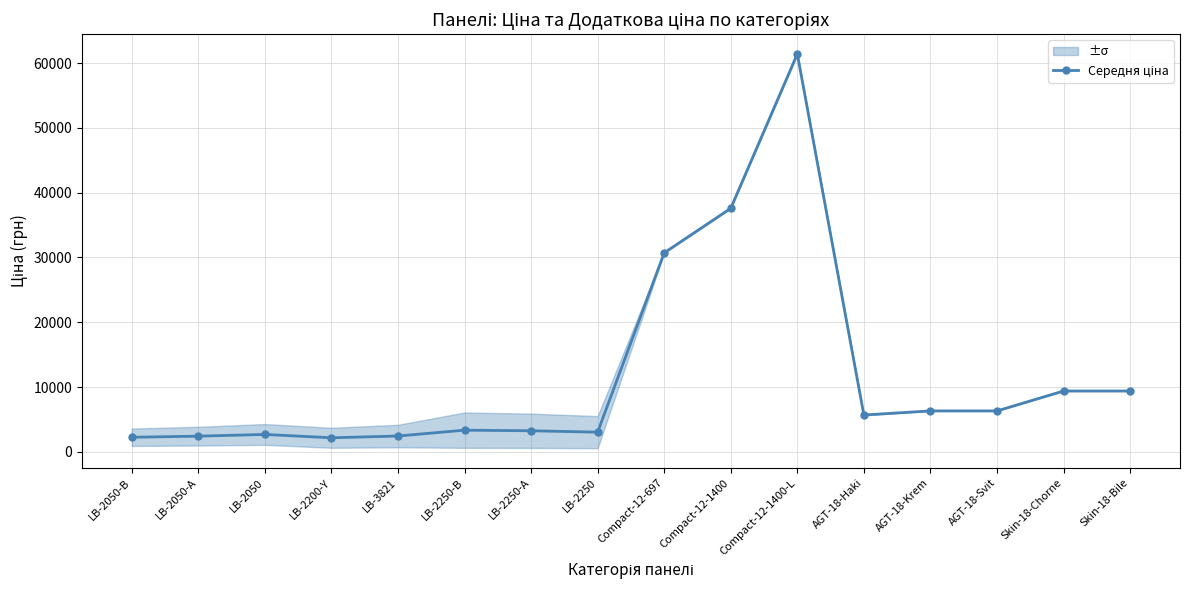

List the labels in order of value, largest first.

Compact-12-1400-L, Compact-12-1400, Compact-12-697, Skin-18-Chorne, Skin-18-Bile, AGT-18-Krem, AGT-18-Svit, AGT-18-Haki, LB-2250-B, LB-2250-A, LB-2250, LB-2050, LB-3821, LB-2050-A, LB-2050-B, LB-2200-Y